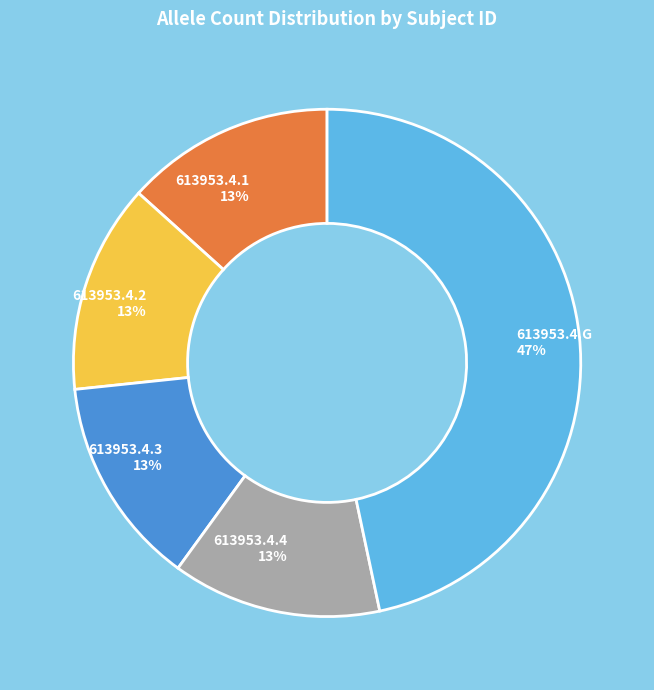

Count the number of slices in the pie.

5